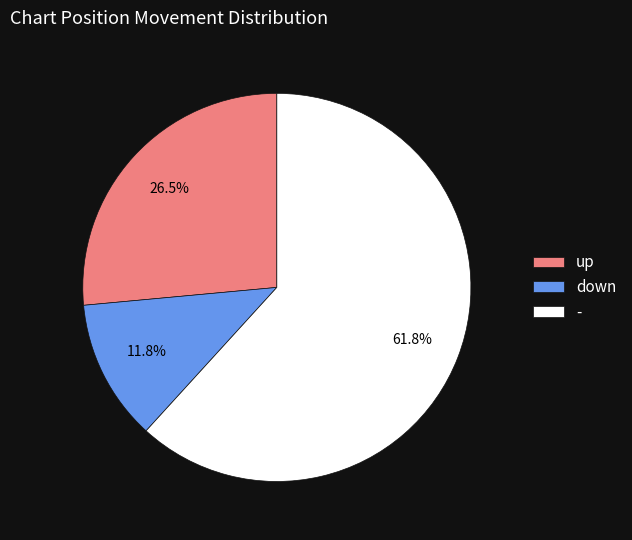

To the nearest percent, what is the difference between the down and up slice percentages?

15%